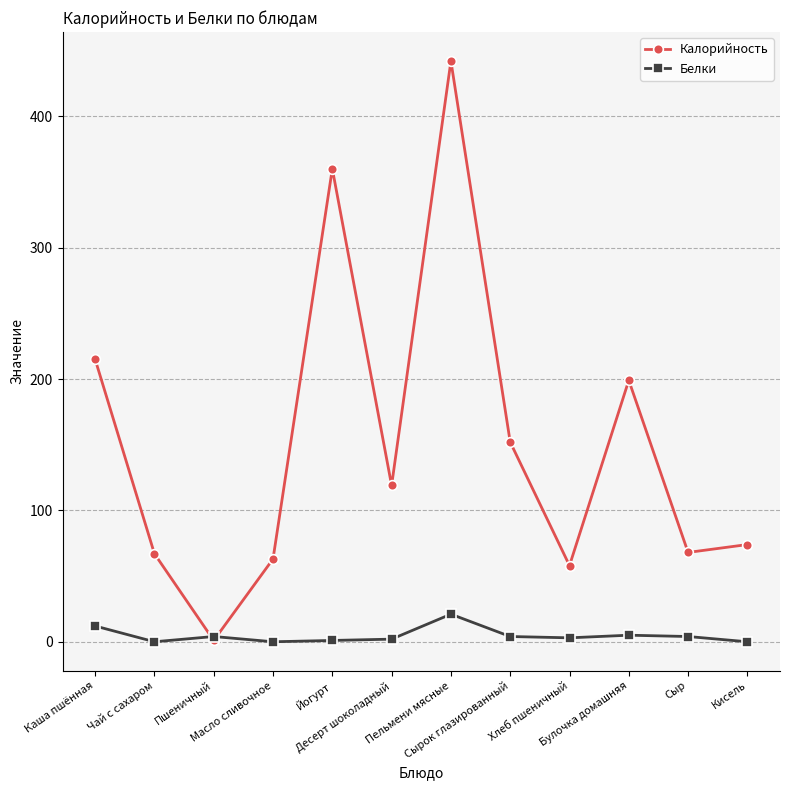

At which label does Калорийность reach its peak?

Пельмени мясные